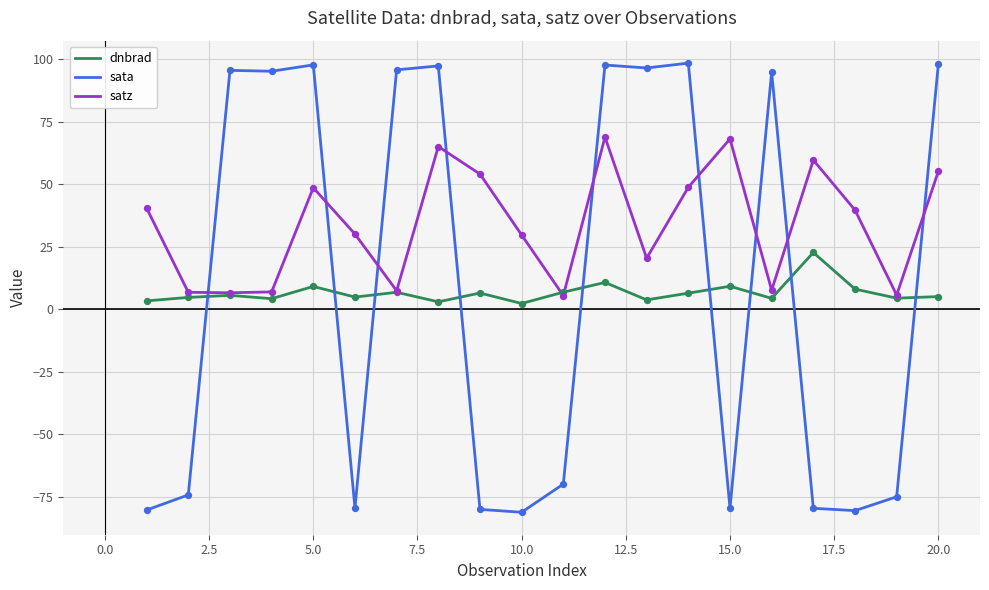

Which series has the largest total across all categories?

satz